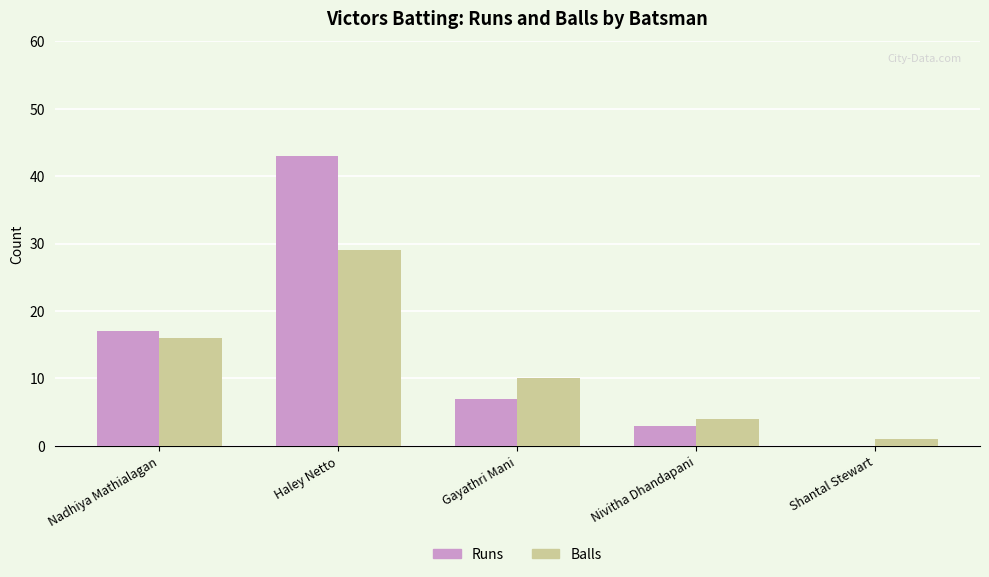

Is it true that Runs equals 17 at Nadhiya Mathialagan?

True